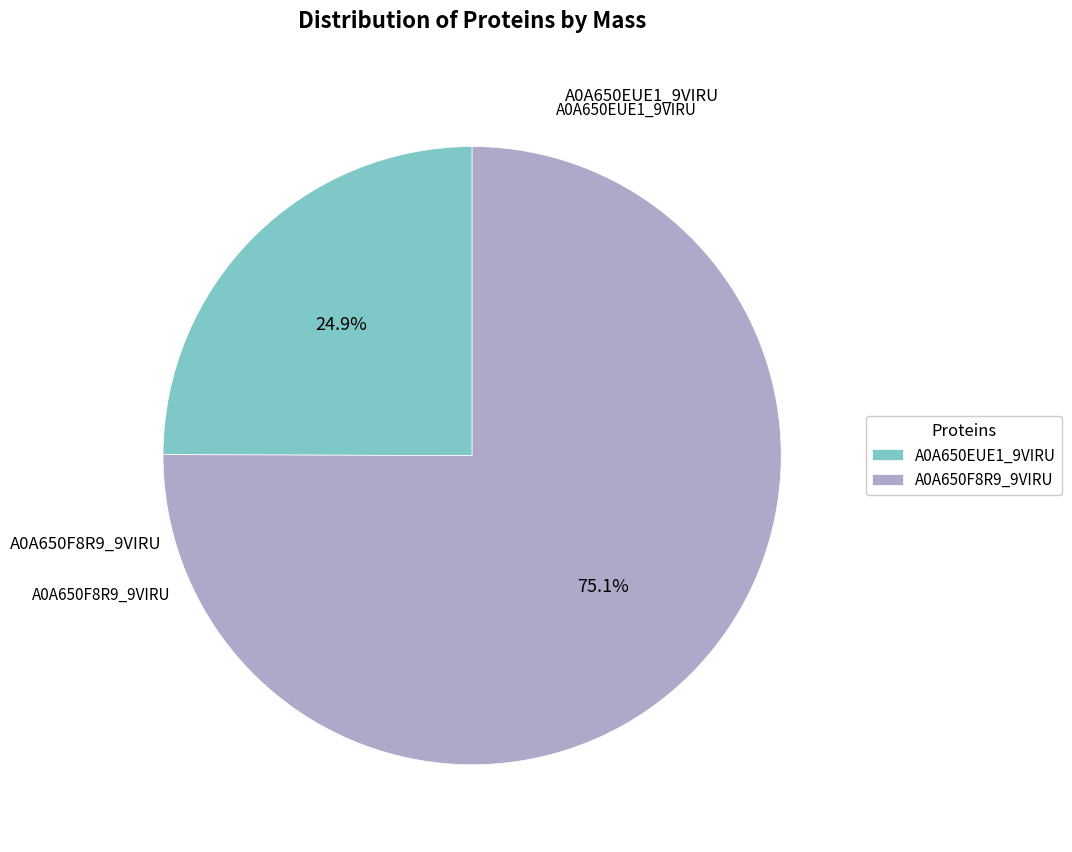

Is it true that A0A650F8R9_9VIRU is 66% of the pie?

False